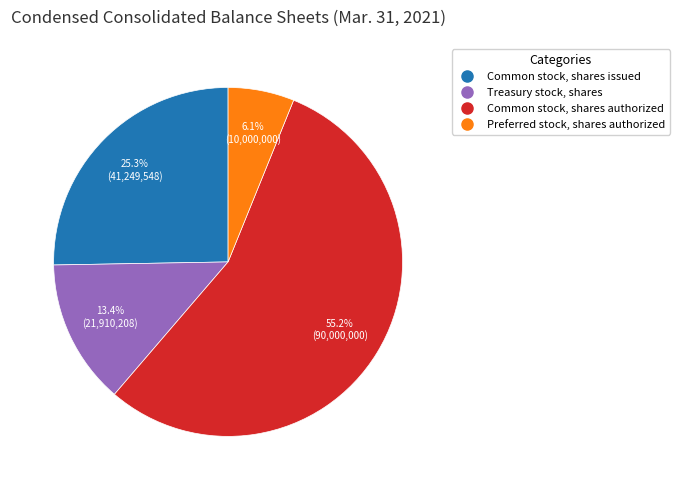

Rank the categories by value from highest to lowest.

Common stock, shares authorized, Common stock, shares issued, Treasury stock, shares, Preferred stock, shares authorized